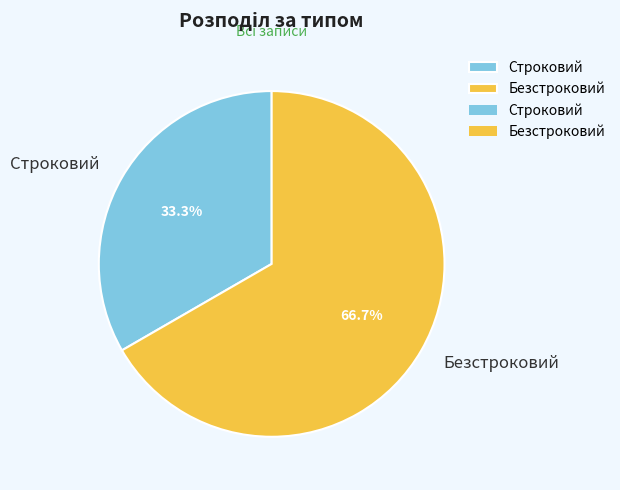

Which category has the smallest portion of the pie?

Строковий